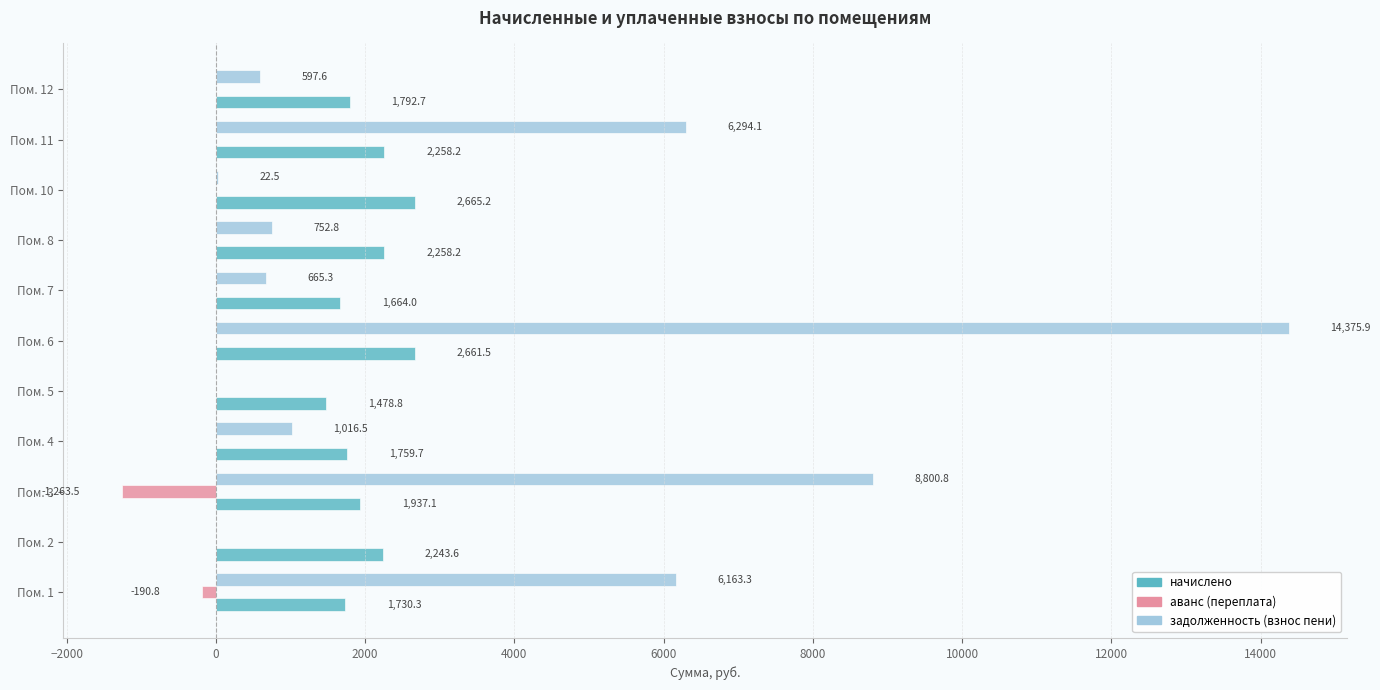

At which category is the sum across all series the highest?

Пом. 6